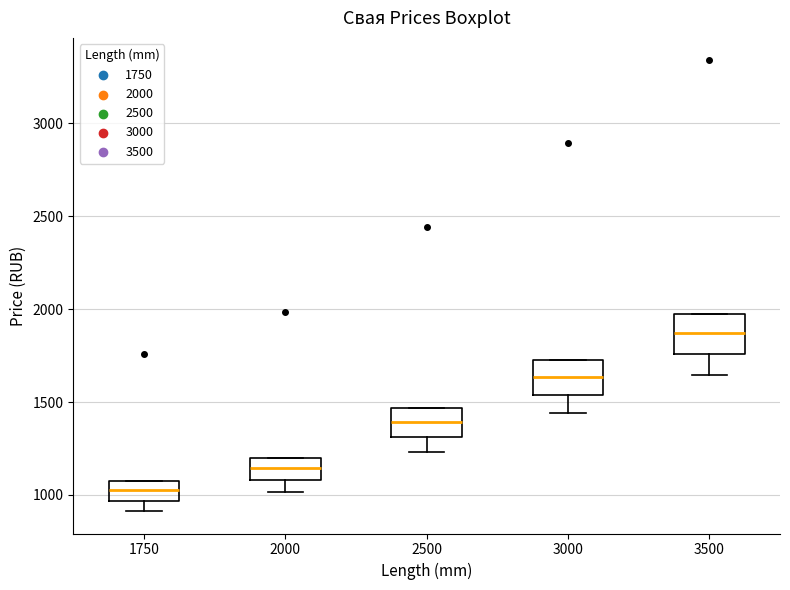

Reading left to right, read every box against the y-axis: the position of its median line, the range the box covers, and the ends of its whiskers. The values are not printed on the chart, so give them approximately, as read against the axis.

1750: median 1050, box 950 to 1100, whiskers 900 to 1100
2000: median 1150, box 1100 to 1200, whiskers 1000 to 1200
2500: median 1400, box 1300 to 1450, whiskers 1250 to 1450
3000: median 1650, box 1550 to 1700, whiskers 1450 to 1700
3500: median 1850, box 1750 to 1950, whiskers 1650 to 1950